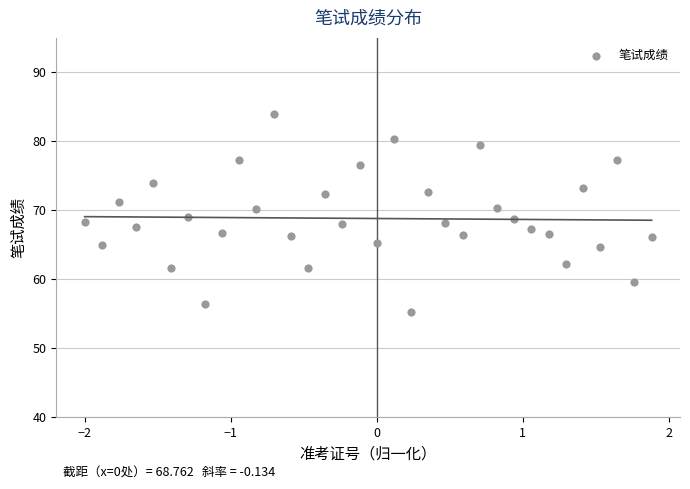

What is the range of X values (max minus min)?

3.9